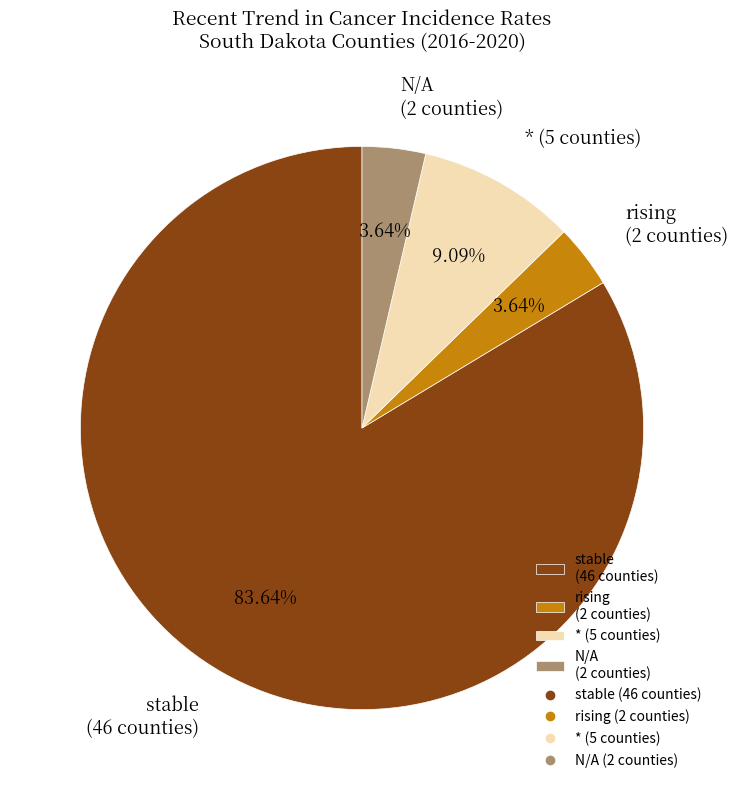

Do rising (2 counties) and N/A (2 counties) together represent more than half of the pie?

No